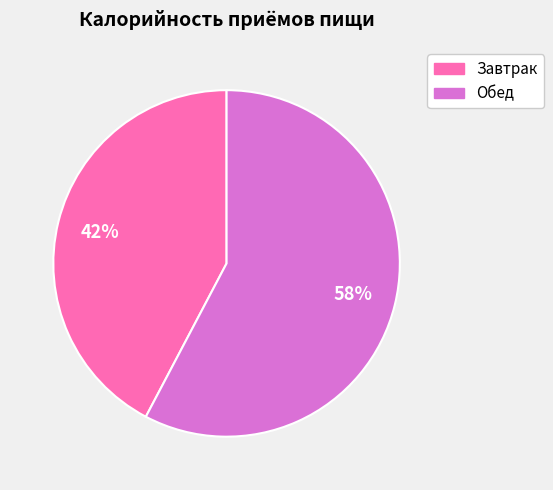

Is there a majority slice in this chart?

Yes